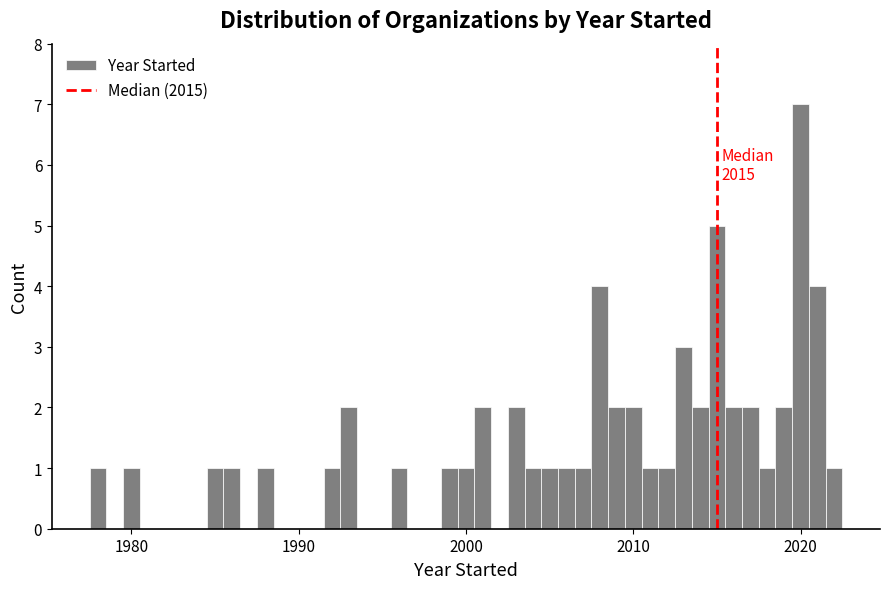

Read against the x-axis, roughly where is the centre of the tallest bar?

2020